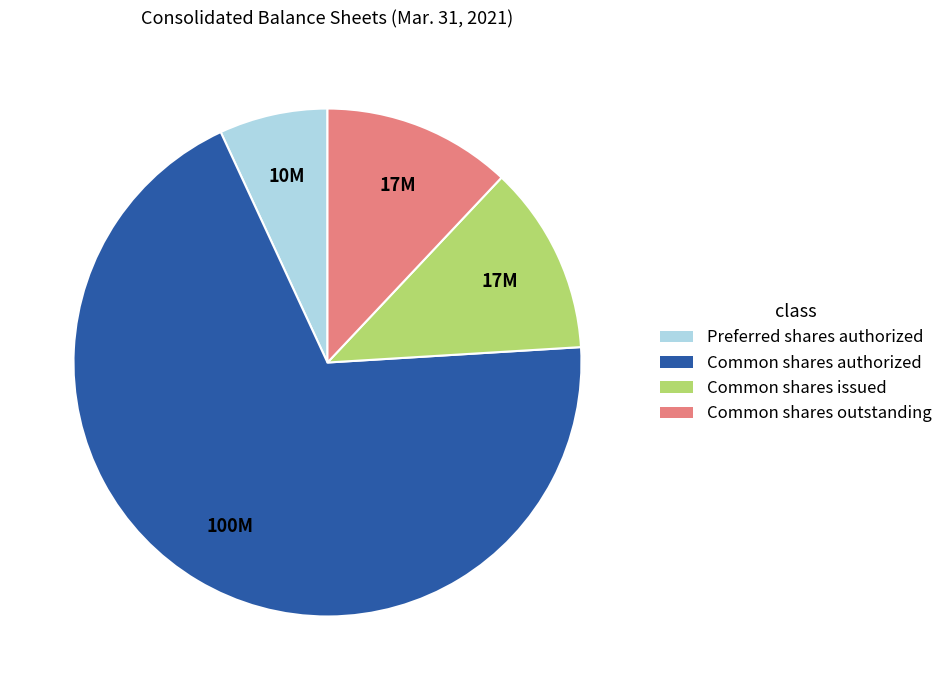

Is there a majority slice in this chart?

Yes